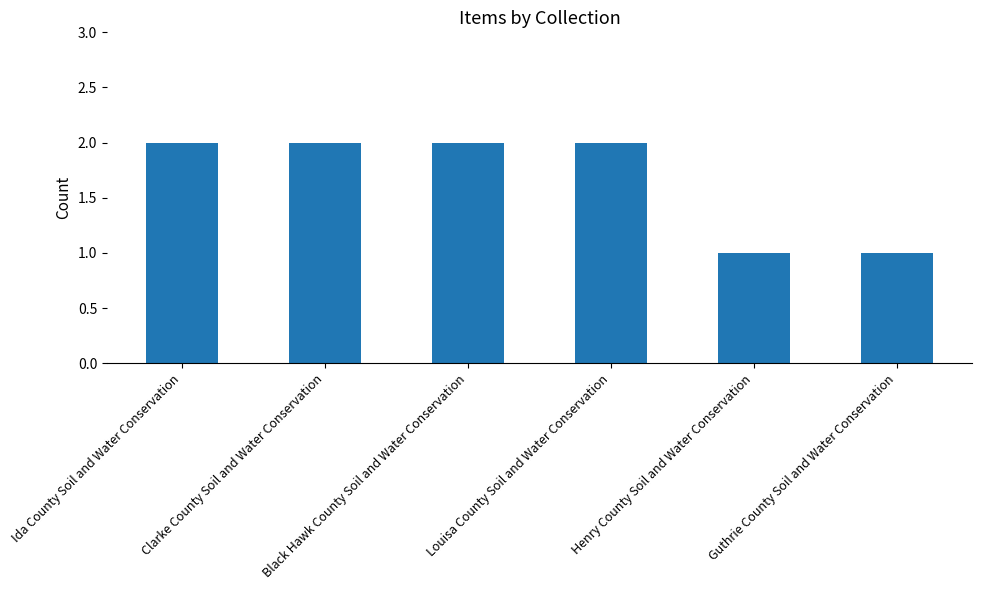

What is the value of the 6th bar from the left?

1